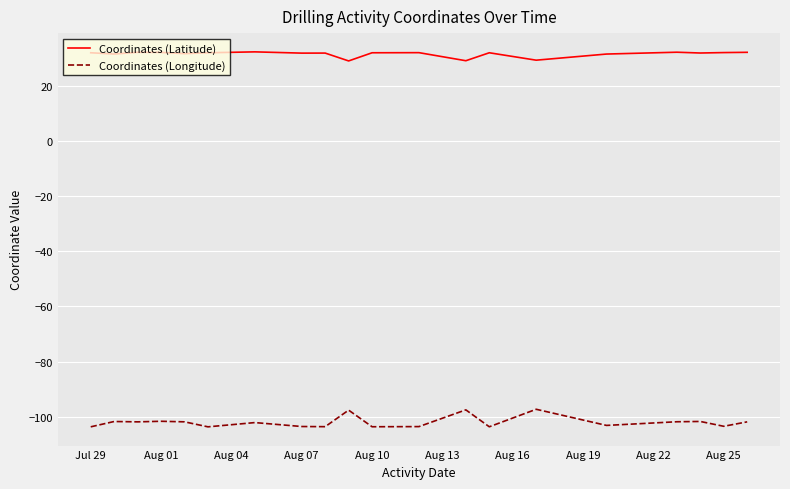

True or false: Coordinates (Latitude) and Coordinates (Longitude) cross at least once.

False